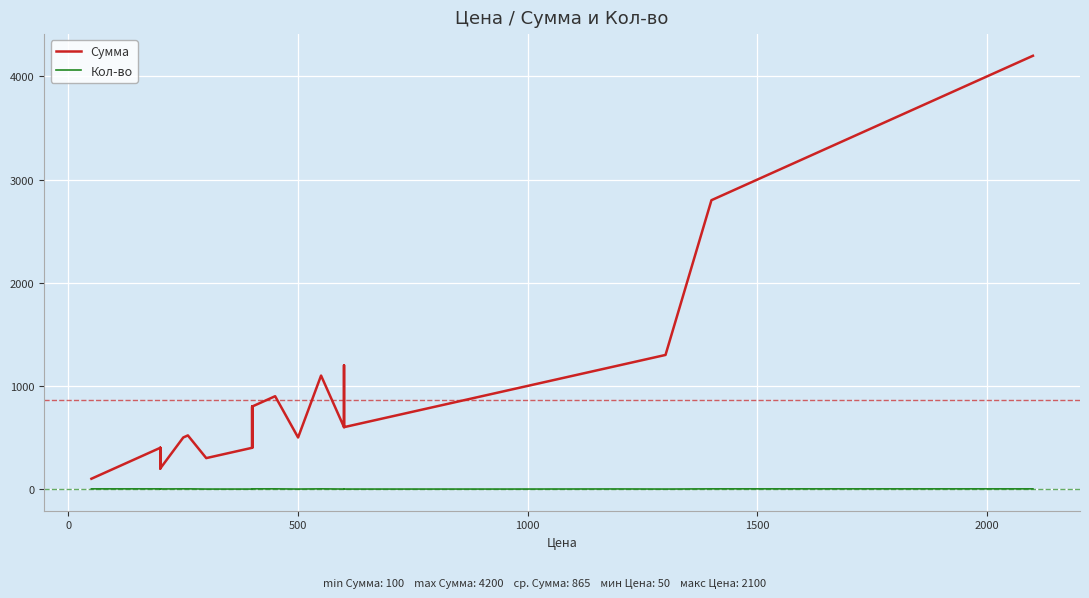

What is the minimum value for Сумма?

100